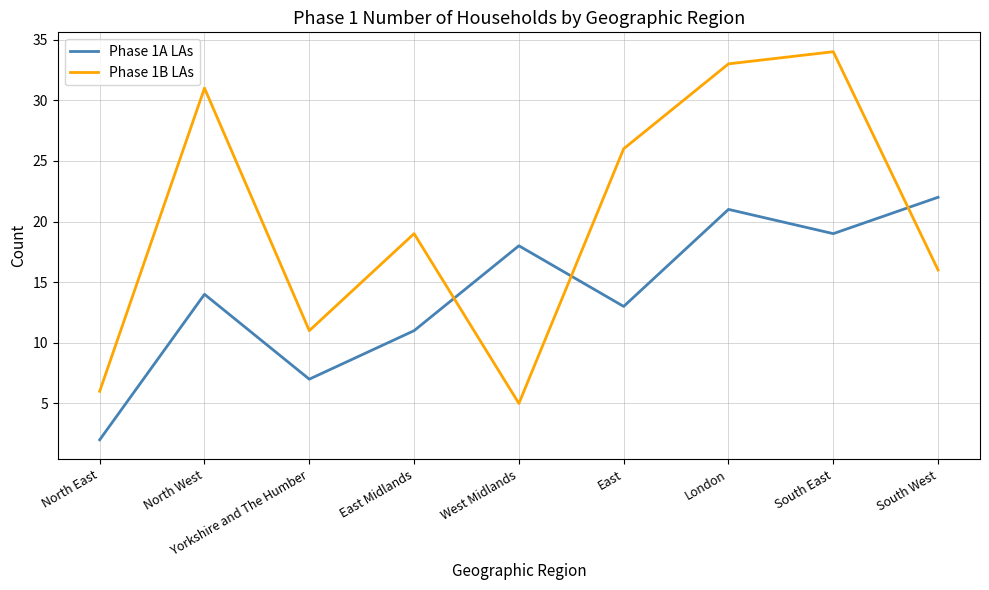

Which category has the highest value across all series?

South East